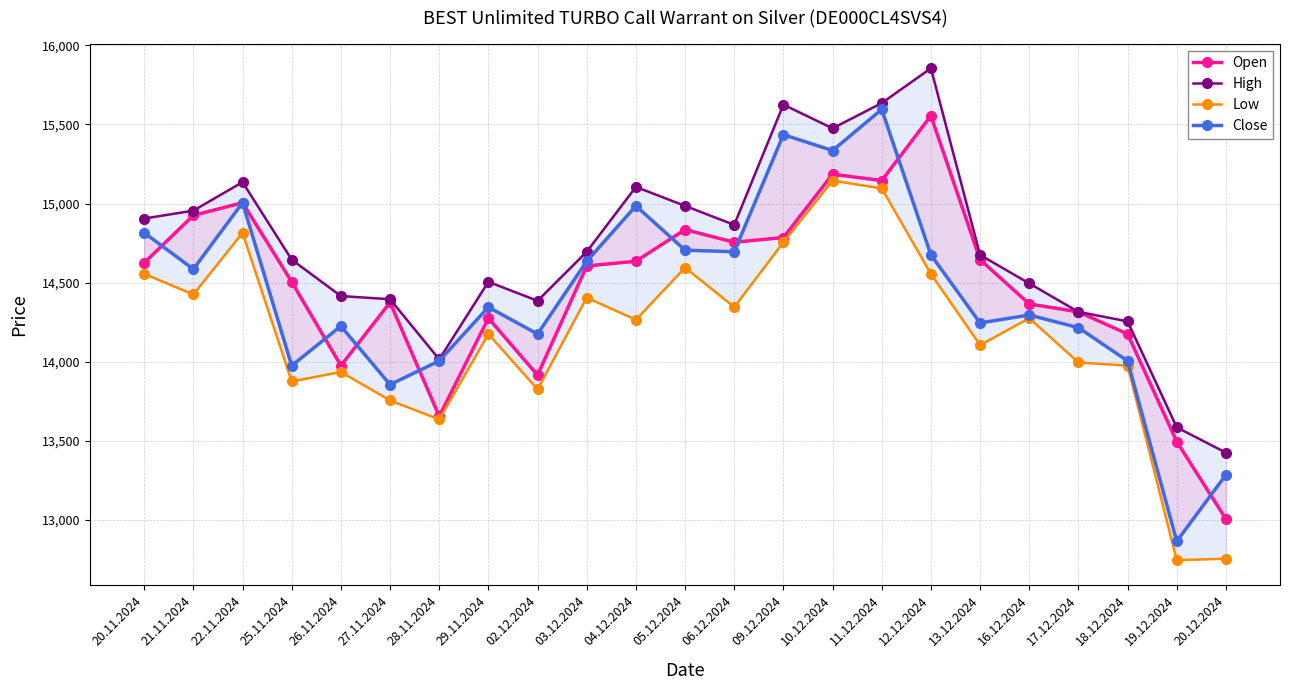

True or false: Low has more than 0 points higher than both neighbors.

True